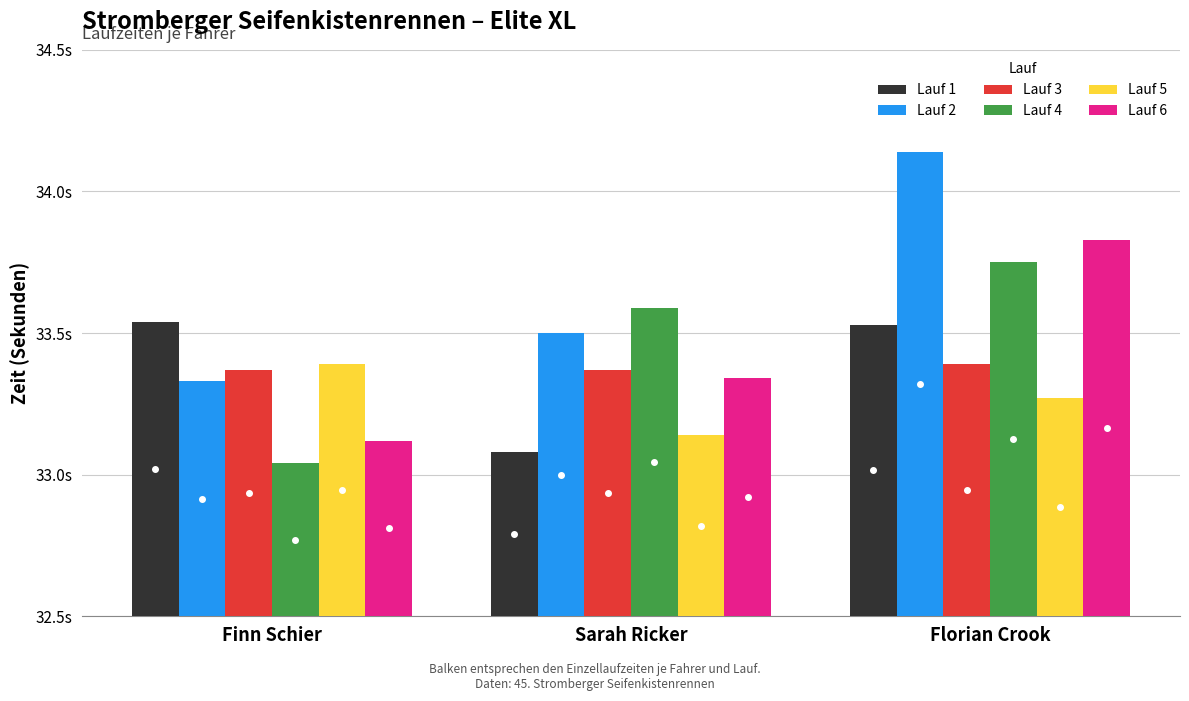

What is the sum of the Lauf 4 values at Finn Schier and Sarah Ricker?

66.6